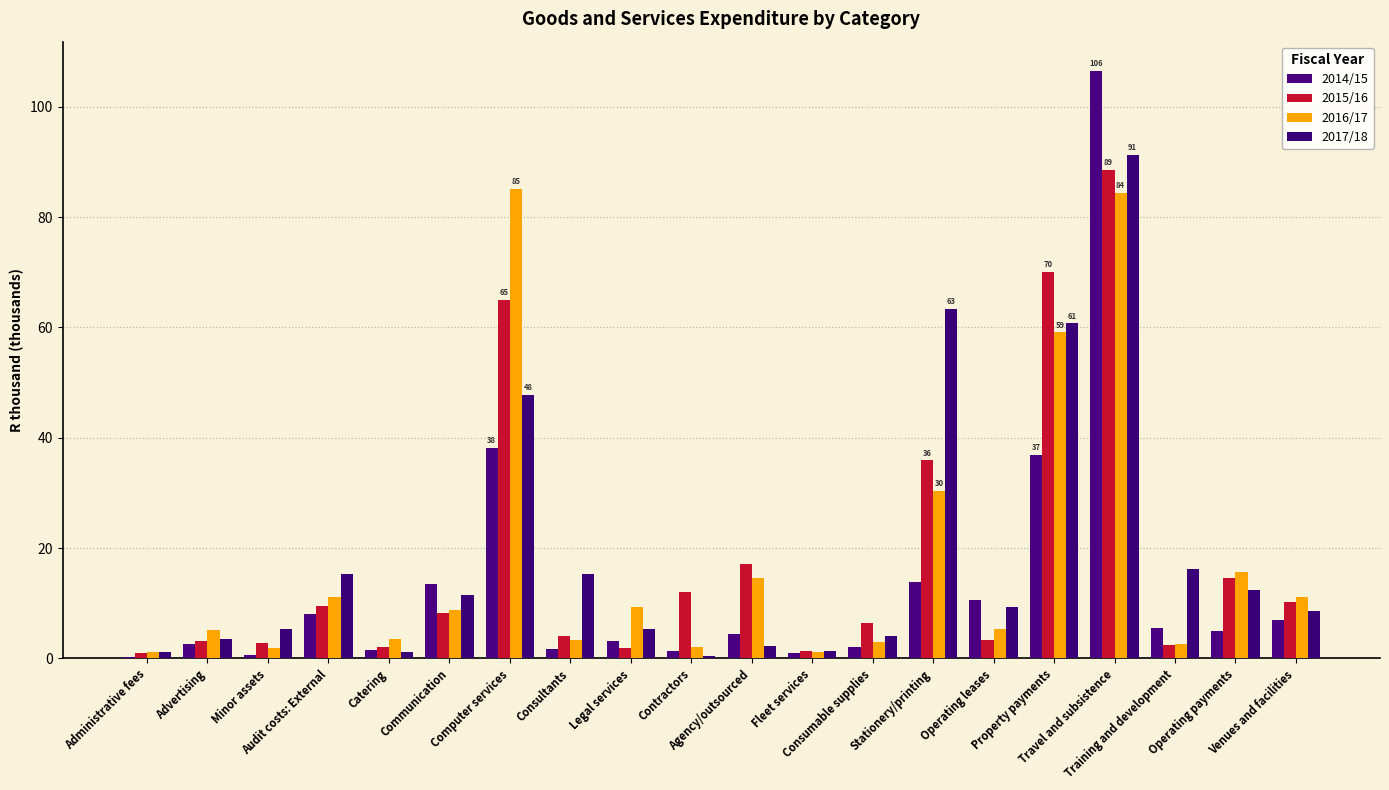

True or false: 2017/18 has a value of 0.3 at Fleet services.

False